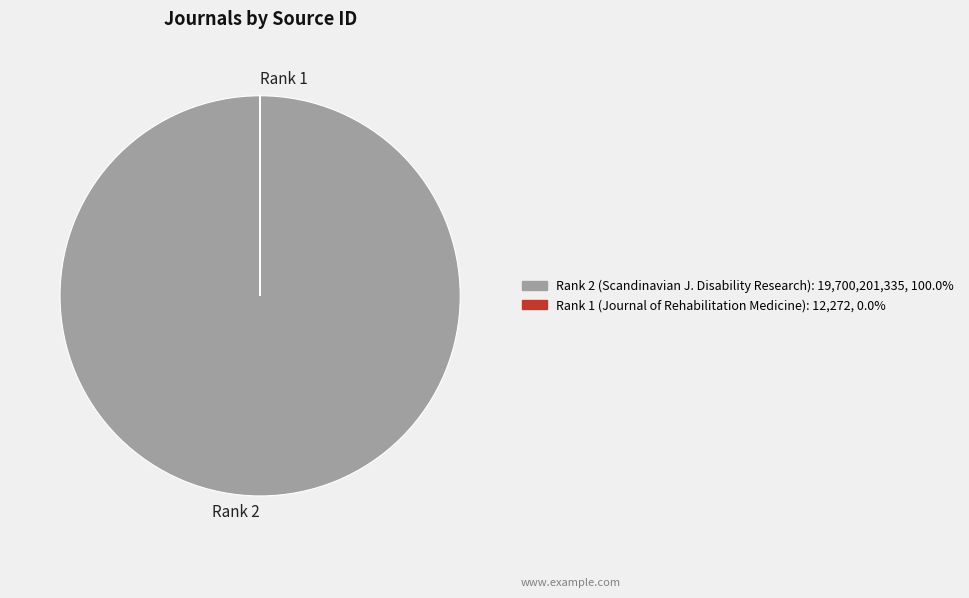

Does any single category account for the majority?

Yes